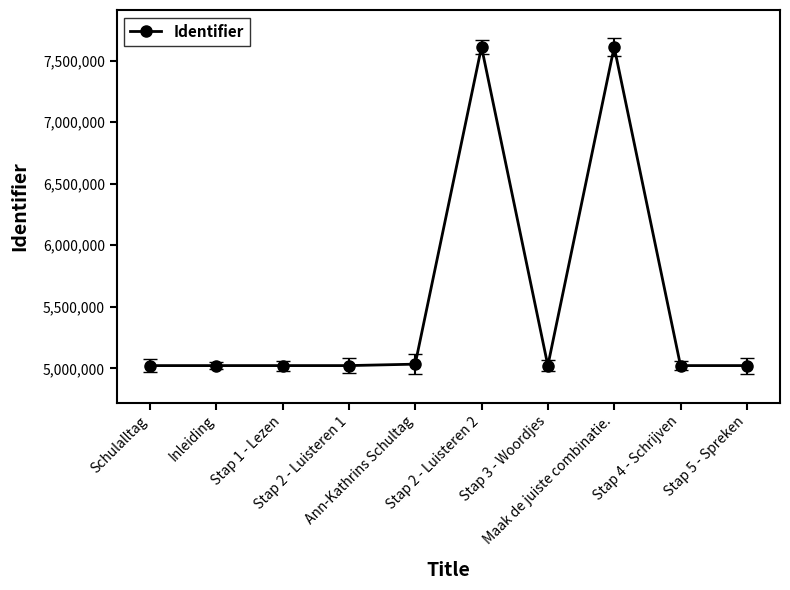

What is the difference between the values at Stap 2 - Luisteren 2 and Stap 2 - Luisteren 1?

2587097